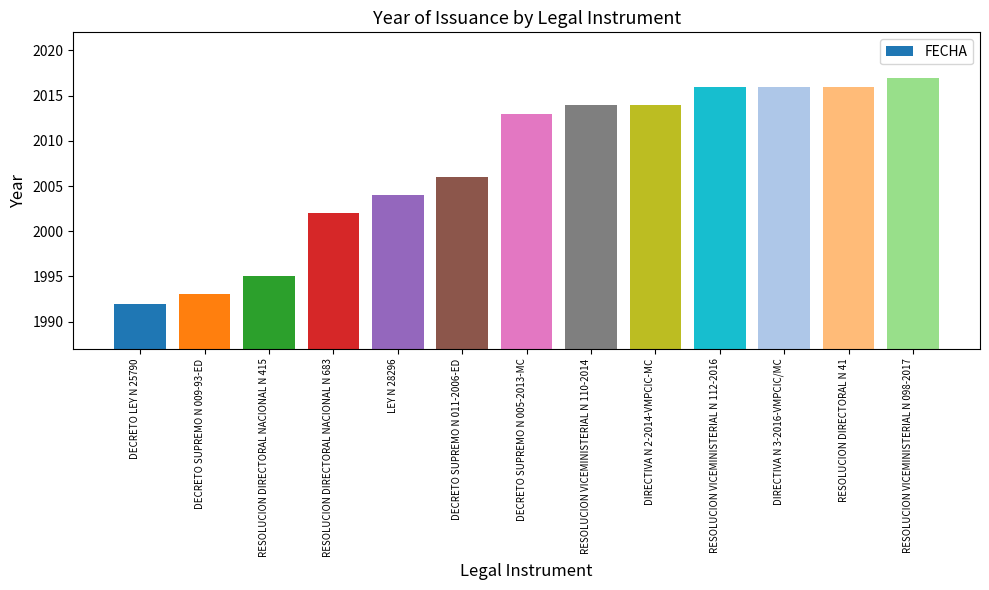

What is the sum of all values?

26098